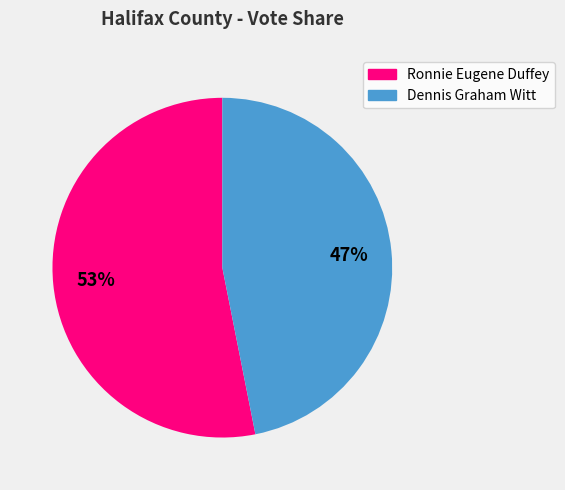

Which slice is the largest?

Ronnie Eugene Duffey